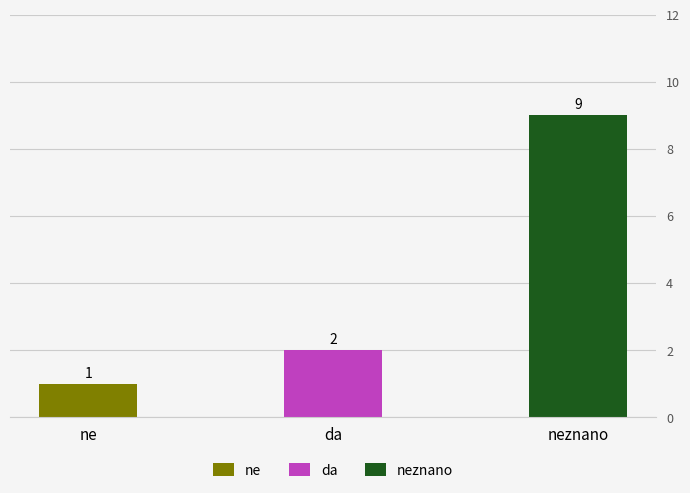

Rank the categories by value from highest to lowest.

neznano, da, ne